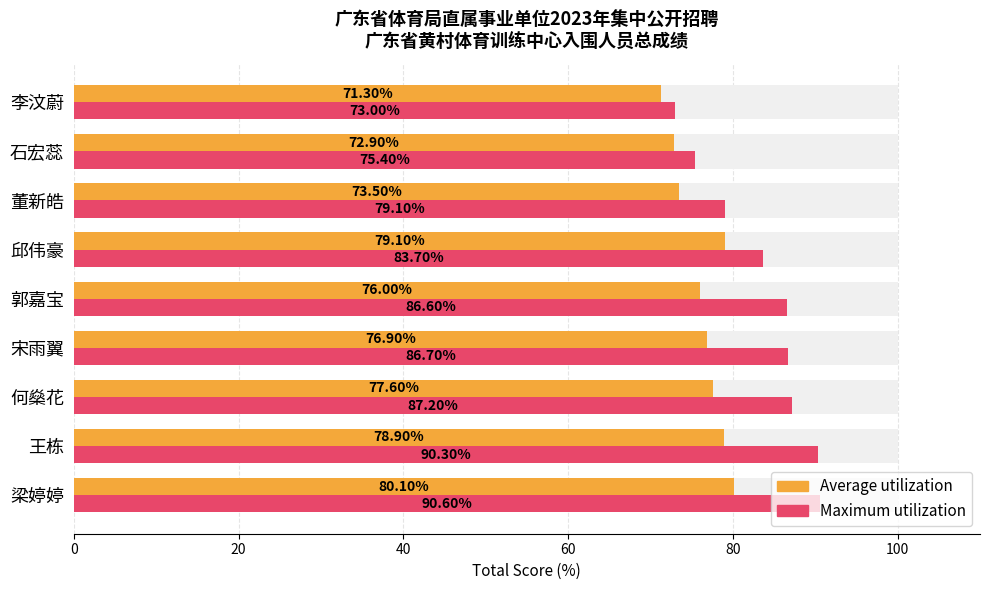

What are all the series names shown in the legend?

Average utilization, Maximum utilization